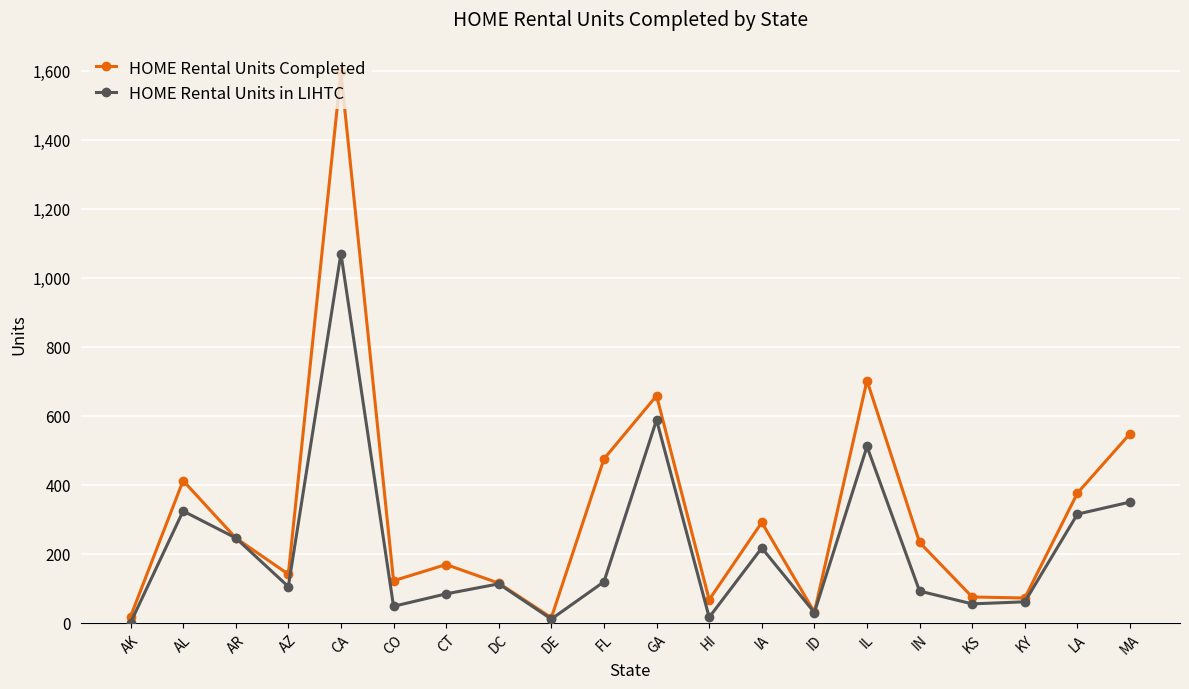

At which category does HOME Rental Units in LIHTC reach its first local valley?

AZ